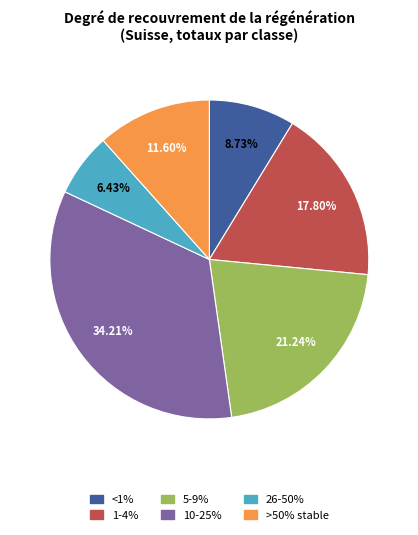

Is there any slice that represents more than half of the pie?

No